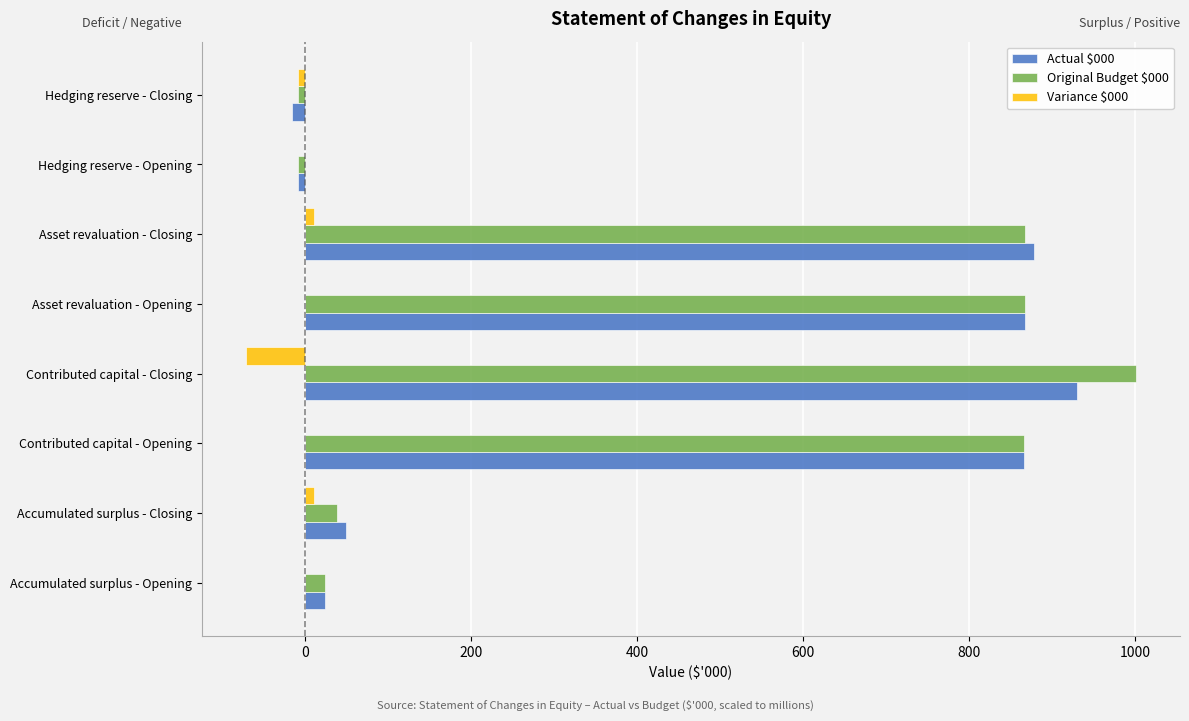

Rank the series at Contributed capital - Closing from highest to lowest value.

Original Budget $000, Actual $000, Variance $000